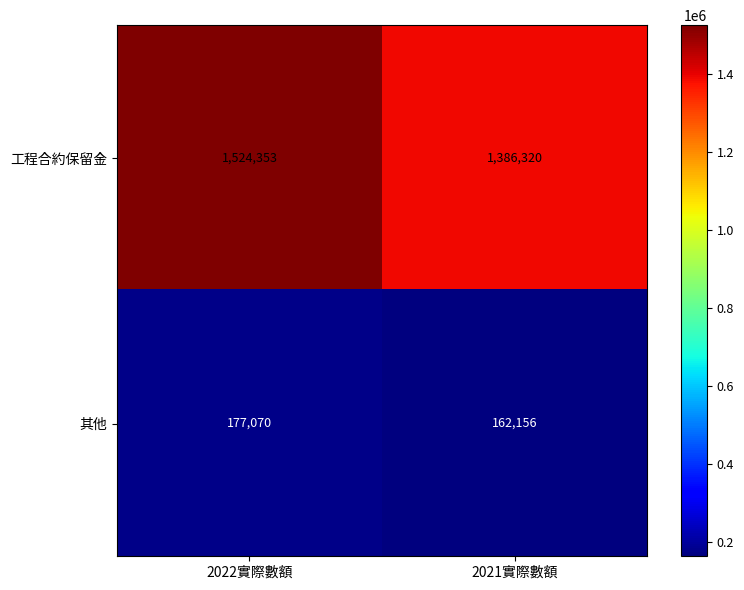

At how many categories does at least one series exceed 1102639?

2